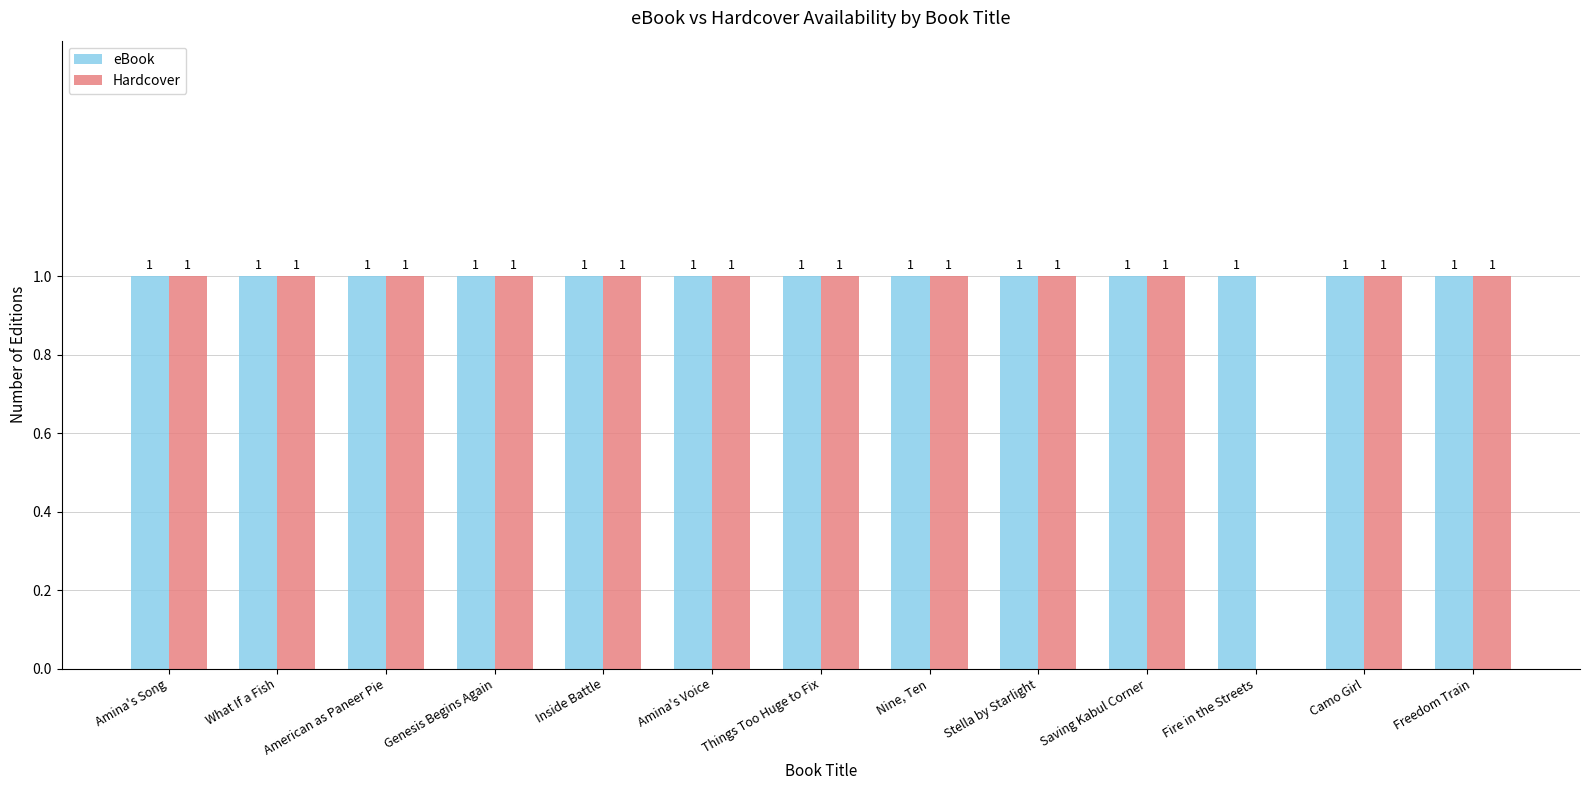

The eBook series shows 1 at Nine, Ten. True or false?

True